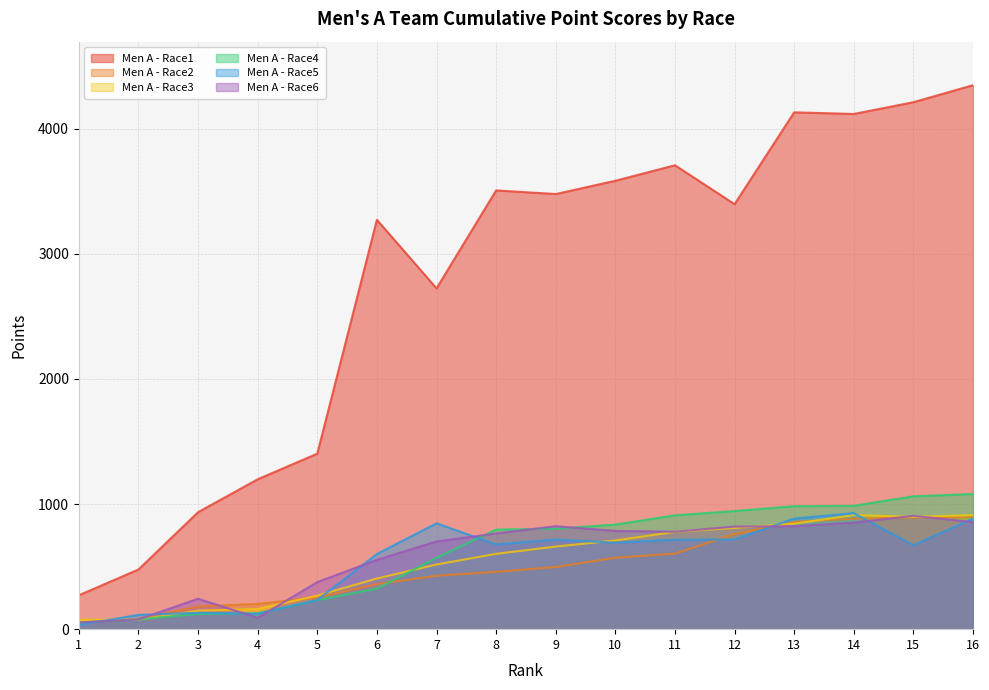

Reading left to right, what are all the values shown in this chart?

Men A - Race1: 271	477	935	1198	1403	3272	2724	3507	3478	3584	3708	3397	4131	4118	4212	4348
Men A - Race2: 54	83	181	202	253	360	427	458	497	571	604	761	857	883	894	894
Men A - Race3: 75	76	148	161	268	405	517	602	660	709	778	809	843	912	898	912
Men A - Race4: 54	79	121	127	232	324	570	796	803	836	910	944	983	986	1062	1080
Men A - Race5: 34	114	131	123	233	601	846	677	716	691	715	717	884	927	671	884
Men A - Race6: 53	78	243	91	376	554	701	765	823	785	779	820	823	852	906	856